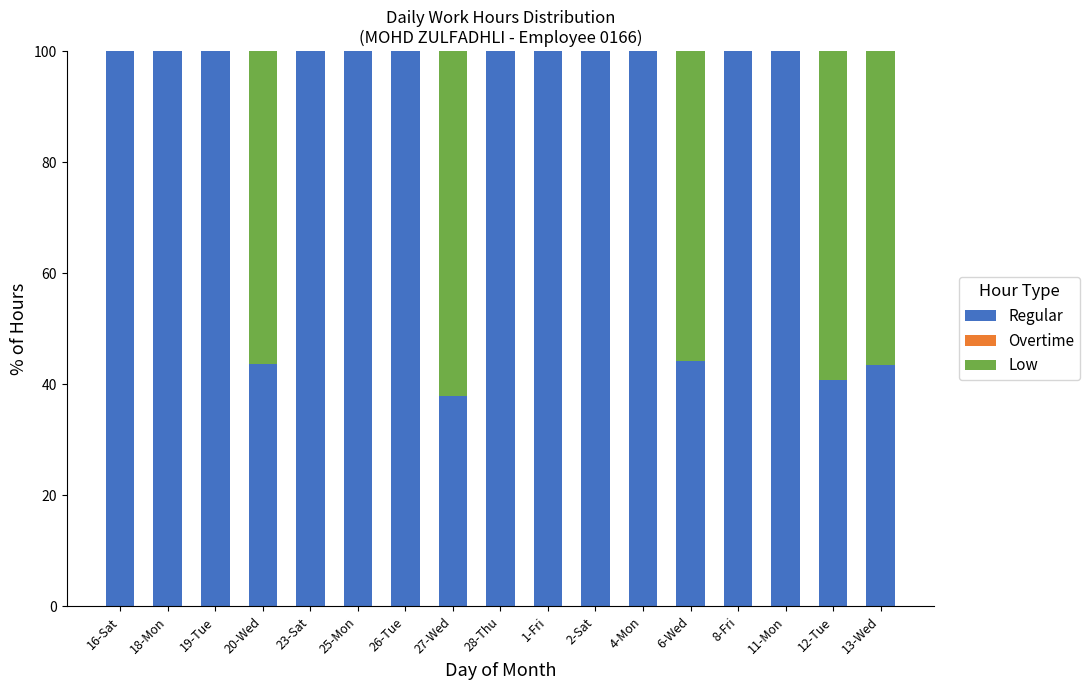

The Regular series shows 100.0 at 25-Mon. True or false?

True